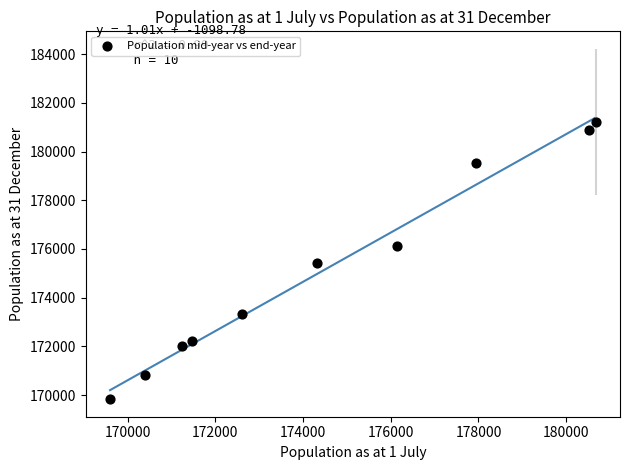

What is the average X value?

174489